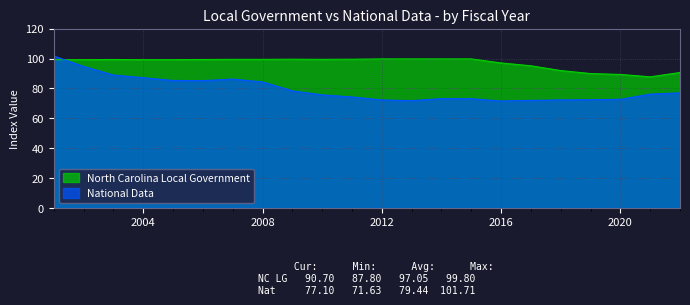

What is the value of the National Data point at the 17th from the left?

72.1